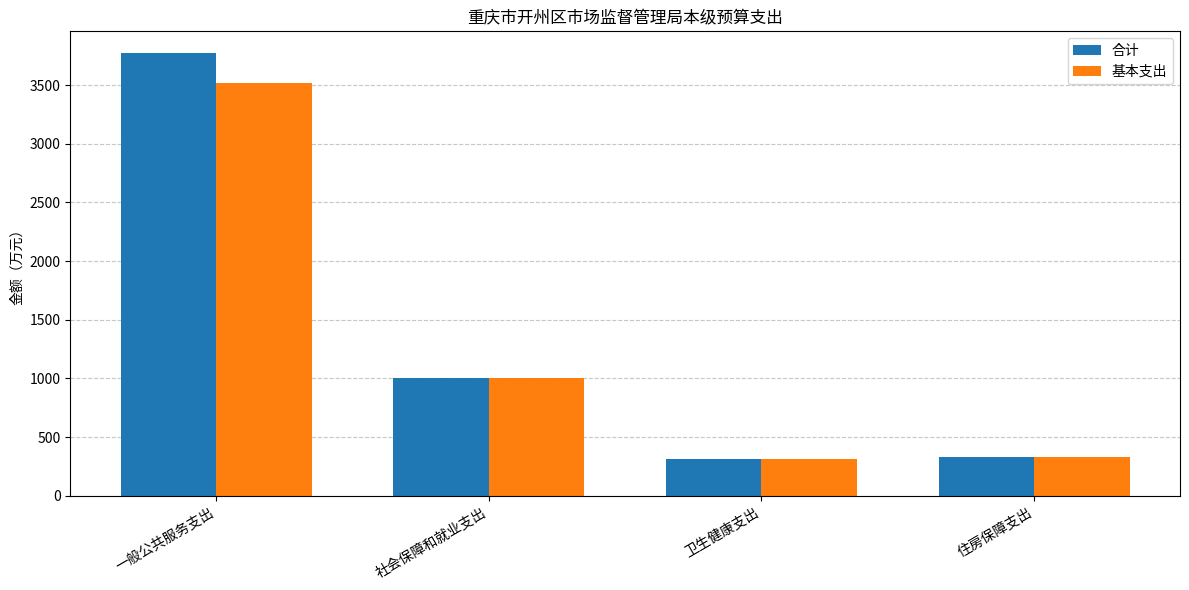

Which series has the largest total across all categories?

合计